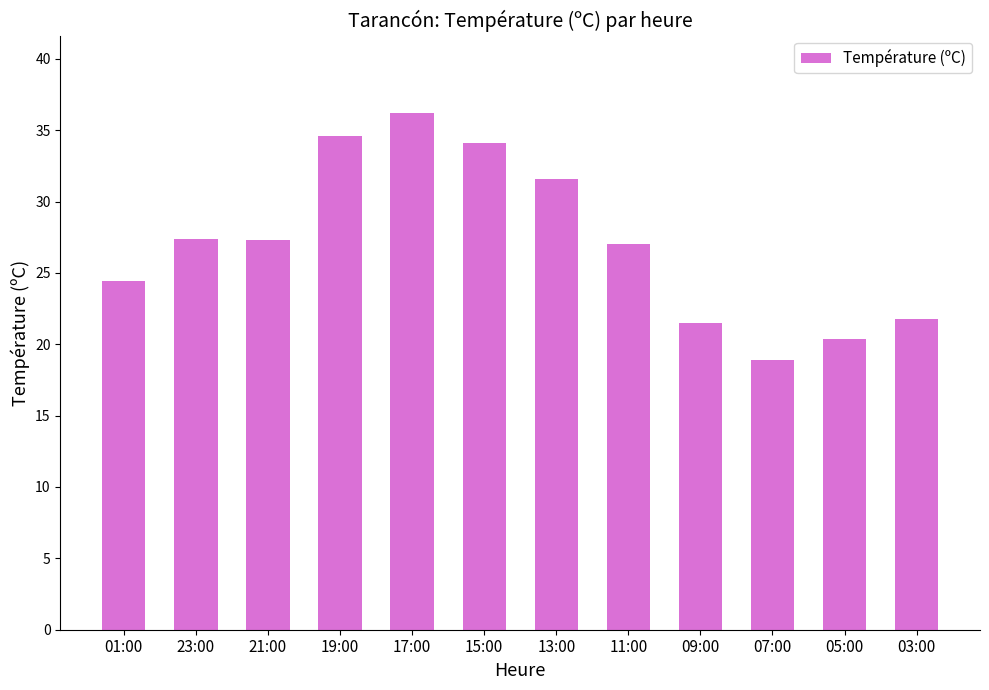

How many distinct data groups are displayed?

1